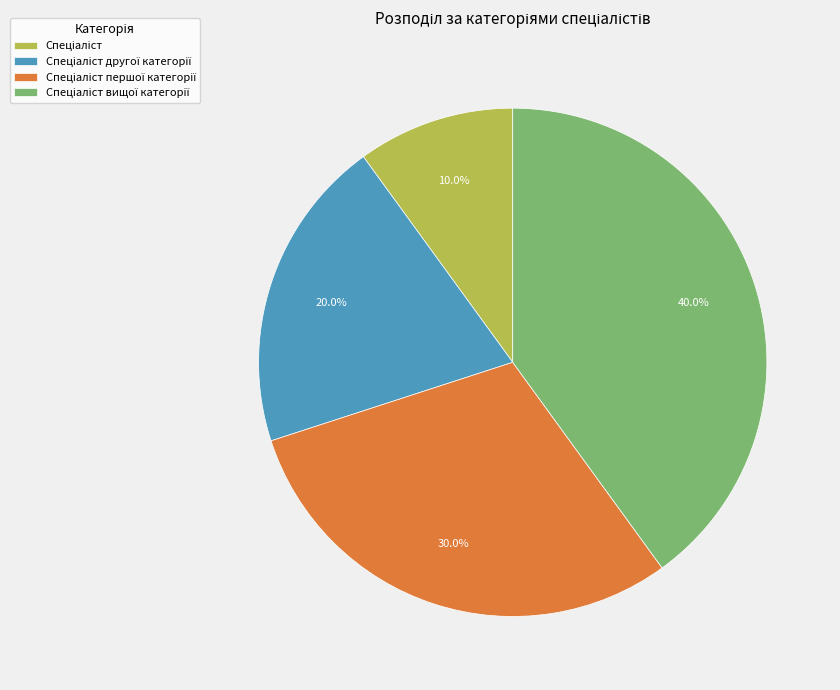

Does any single category account for the majority?

No